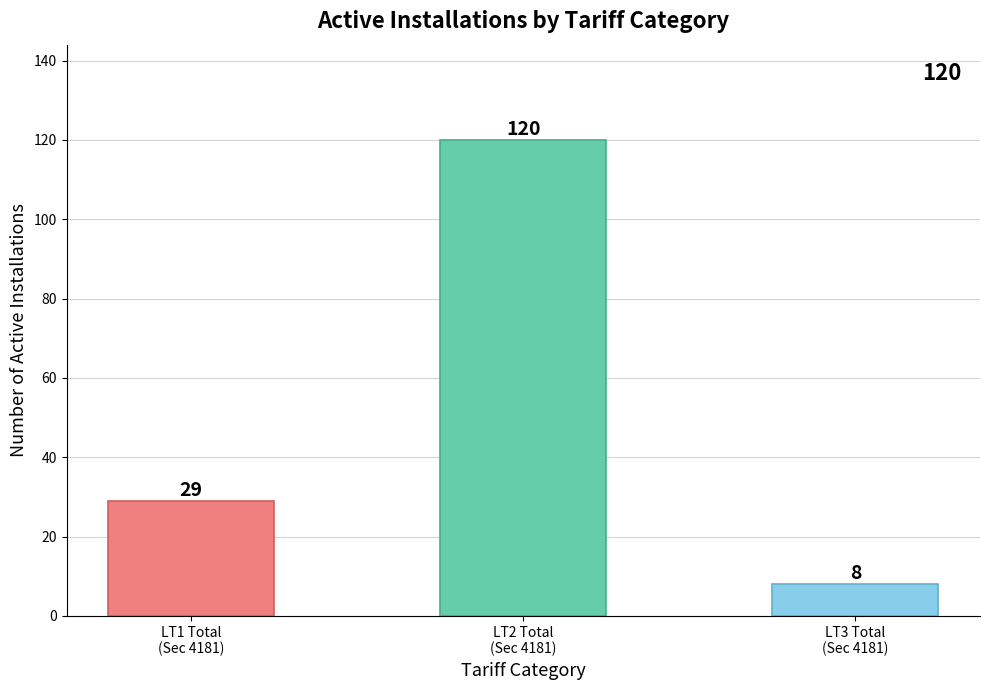

What is the label of the 1st bar from the right?

LT3 Total
(Sec 4181)